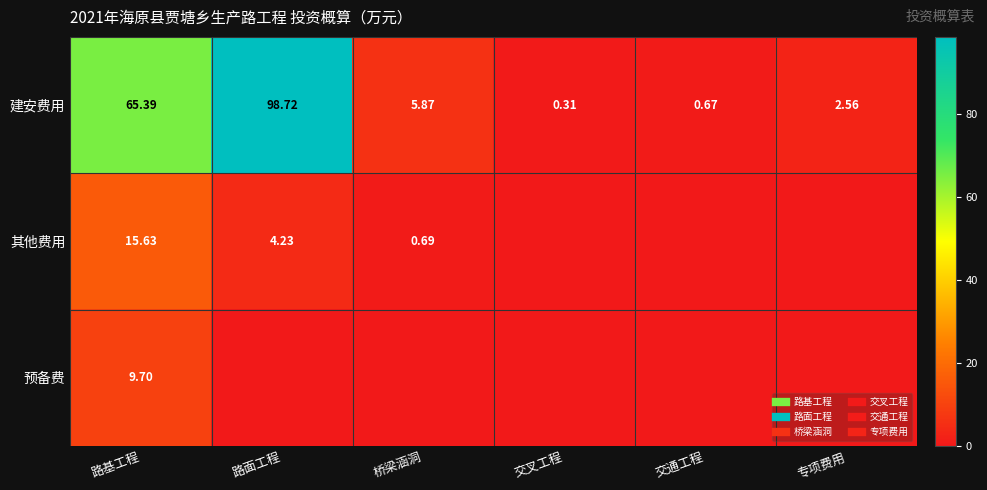

The value of 其他费用 at 桥梁涵洞 is 0.7. True or false?

True